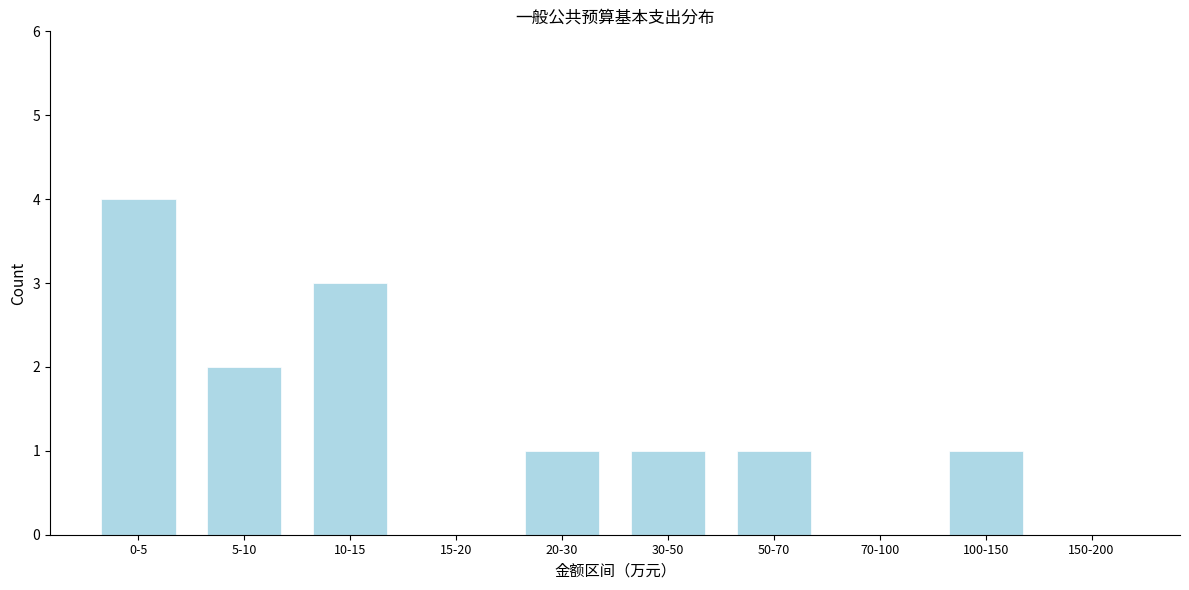

Reading right to left, list all the values displayed in this chart.

150-200=0	100-150=1	70-100=0	50-70=1	30-50=1	20-30=1	15-20=0	10-15=3	5-10=2	0-5=4